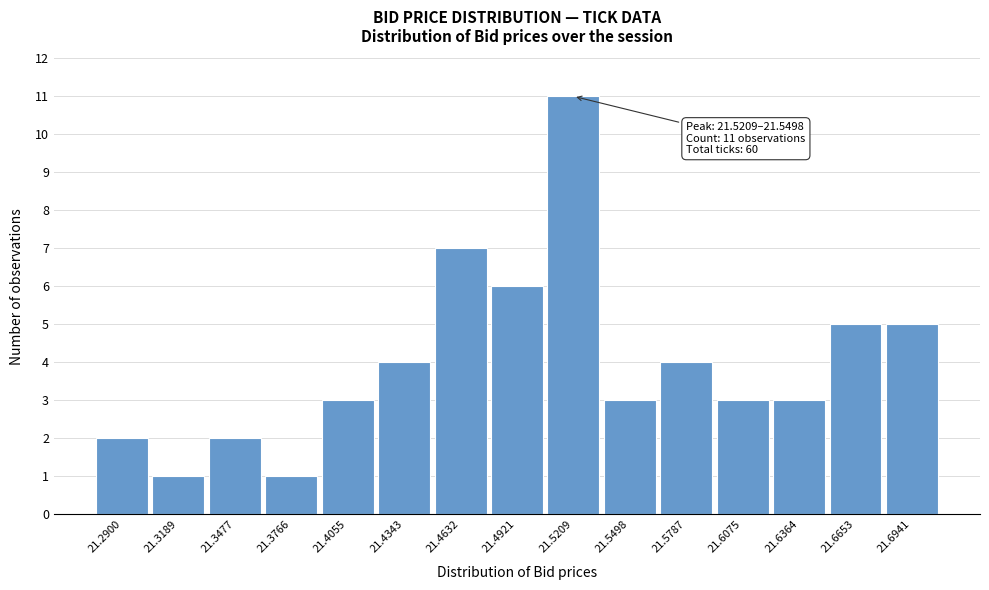

Reading left to right, what are all the values shown in this chart?

21.2900=2	21.3189=1	21.3477=2	21.3766=1	21.4055=3	21.4343=4	21.4632=7	21.4921=6	21.5209=11	21.5498=3	21.5787=4	21.6075=3	21.6364=3	21.6653=5	21.6941=5